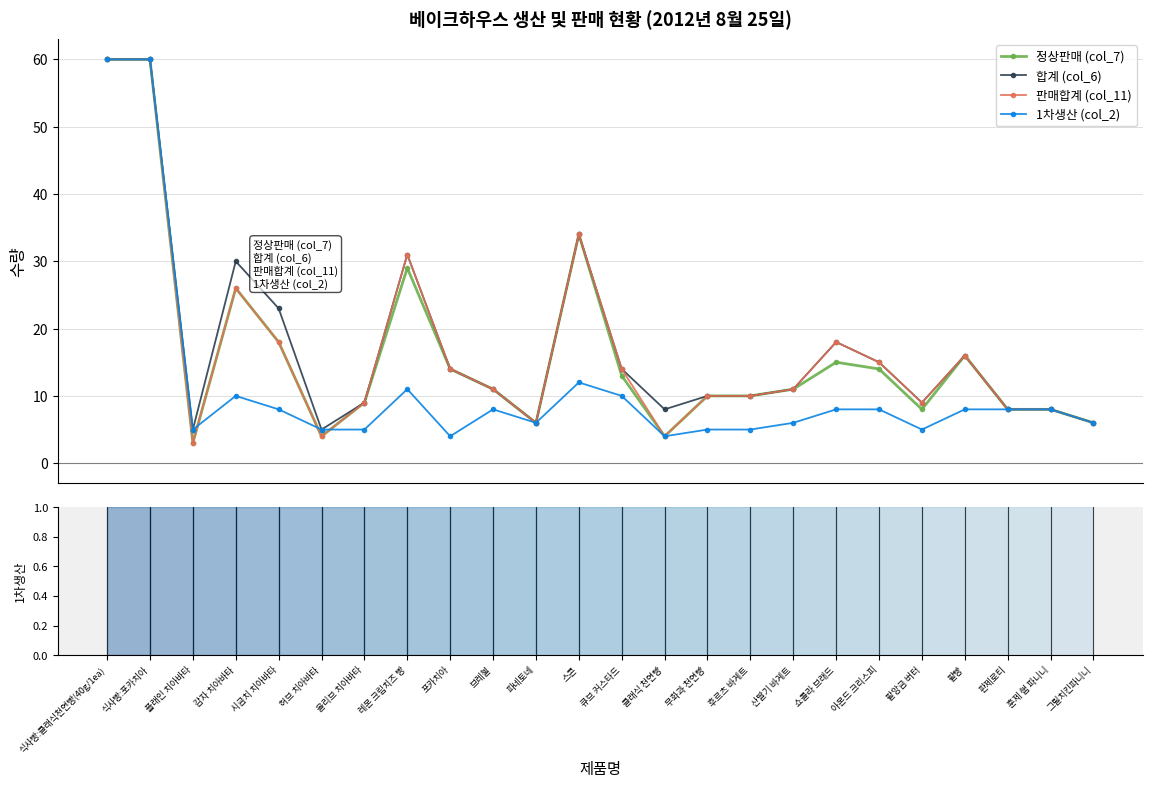

What is the value of the 정상판매 (col_7) point at the 22nd from the left?

8